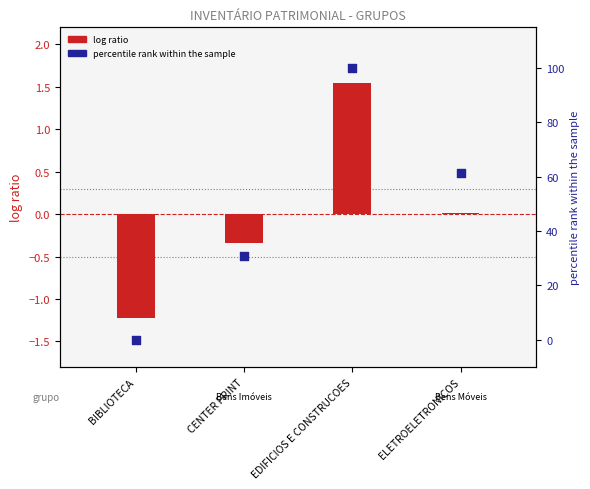

Which series contains the lowest Y value?

log ratio